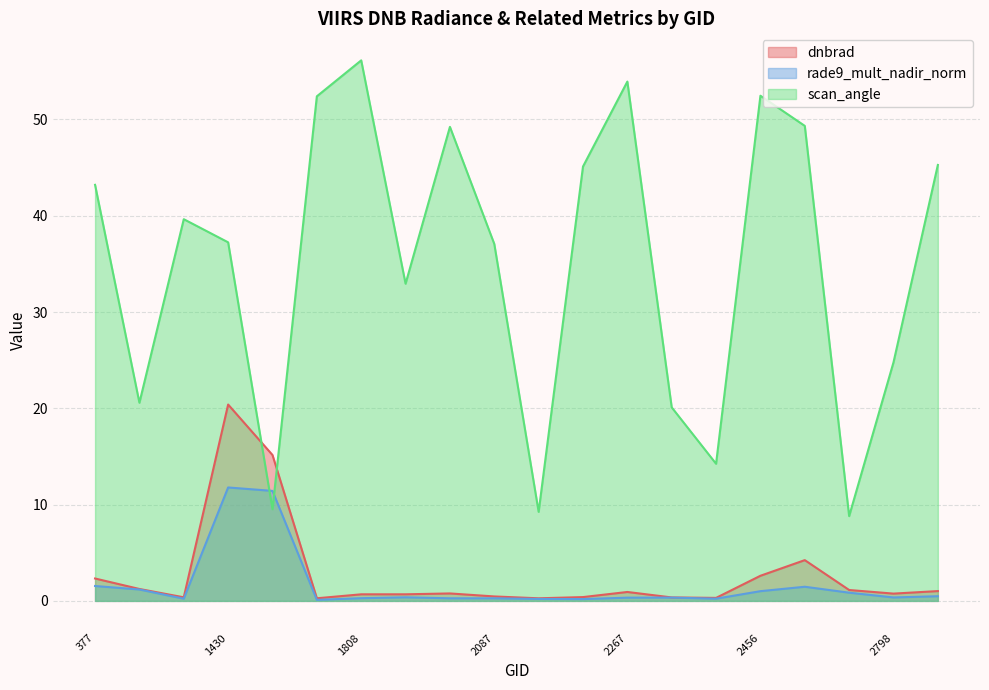

Between 2798 and 1952, which is larger?

2798